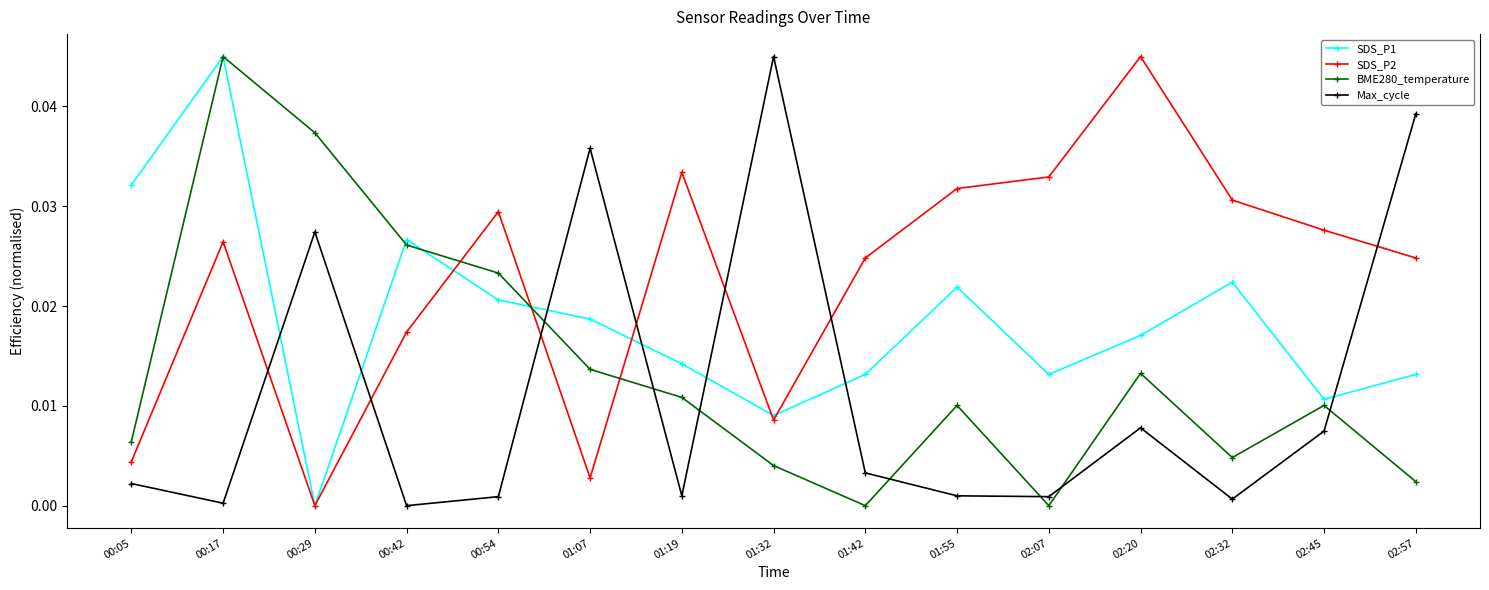

What is the label of the 5th point from the left?

00:54